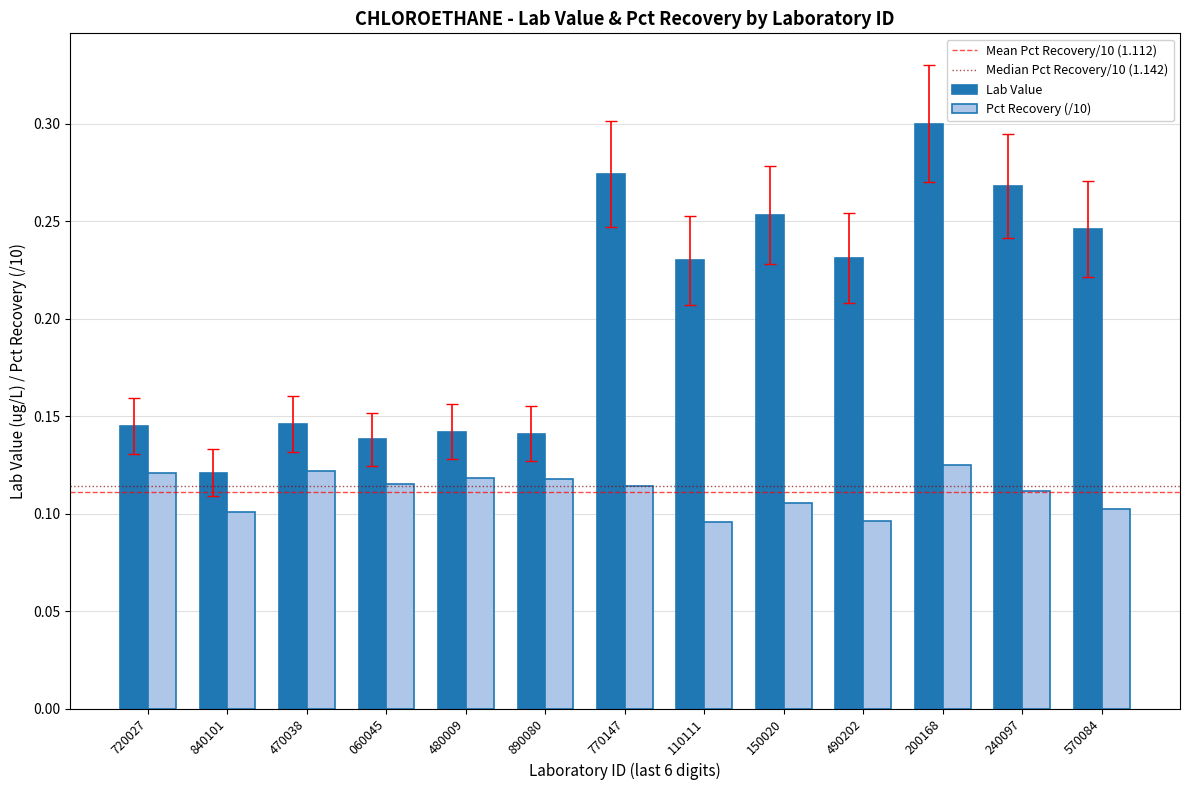

Rank the series by their maximum value, from lowest to highest.

Pct Recovery (/10), Lab Value